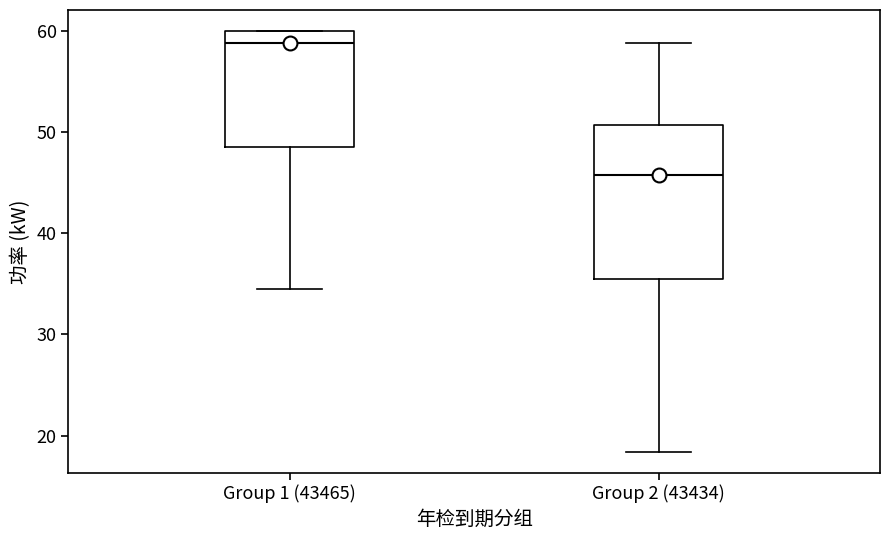

Comparing the boxes themselves (not the whiskers), which one is the tallest?

Group 2 (43434)